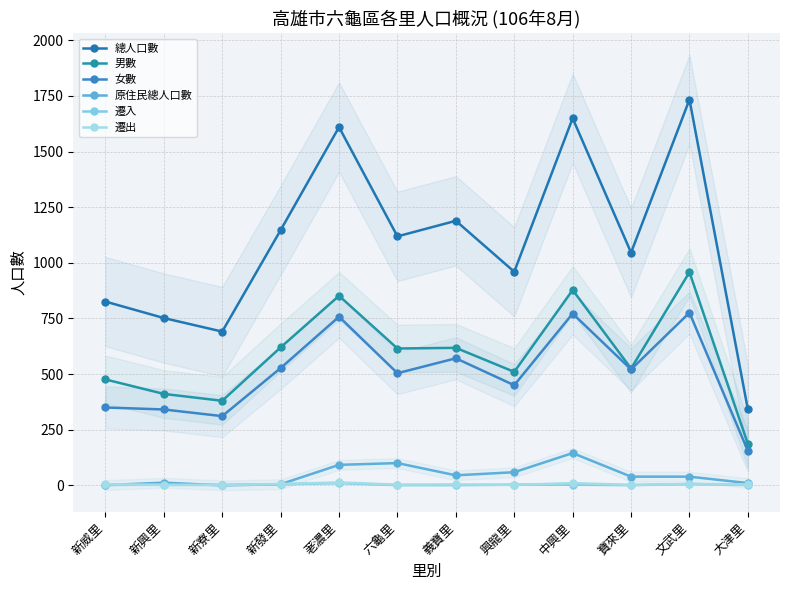

Is the value of 總人口數 at 義寶里 greater than the value of 原住民總人口數 at 中興里?

Yes